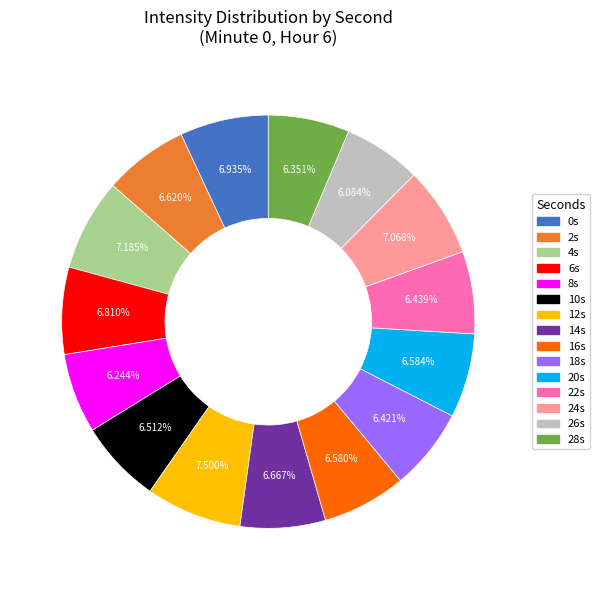

Is there a majority slice in this chart?

No